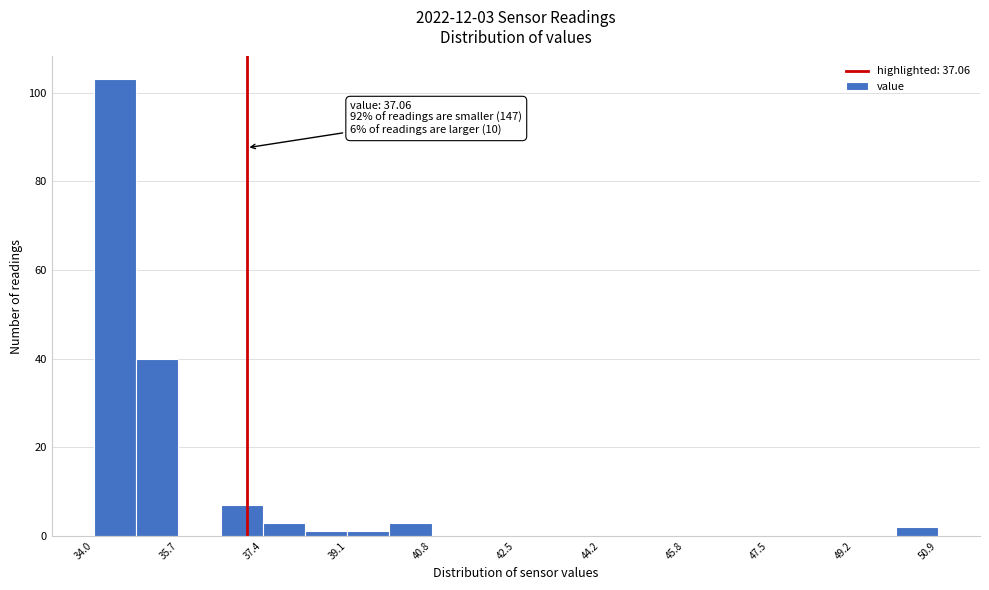

Which range on the x-axis has the tallest bar?

34.0 to 34.8